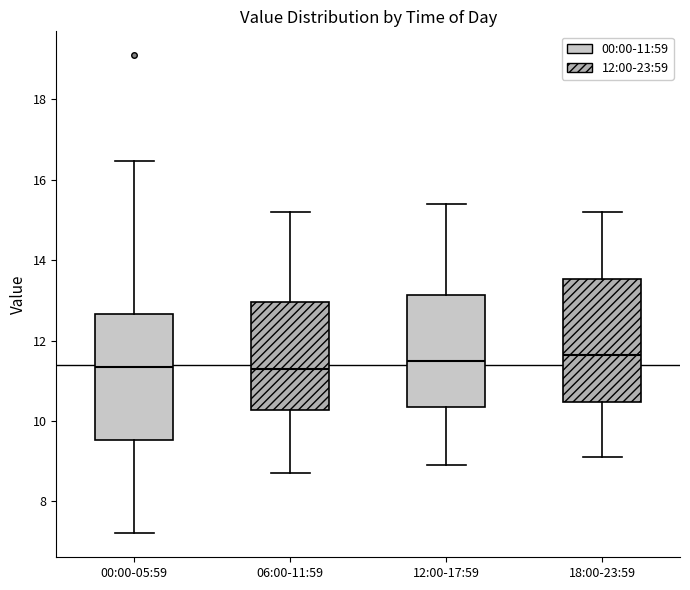

Where is the upper edge of the box for 12:00-17:59 on the y-axis? The values are not printed on the chart, so give them approximately, as read against the axis.

13.2